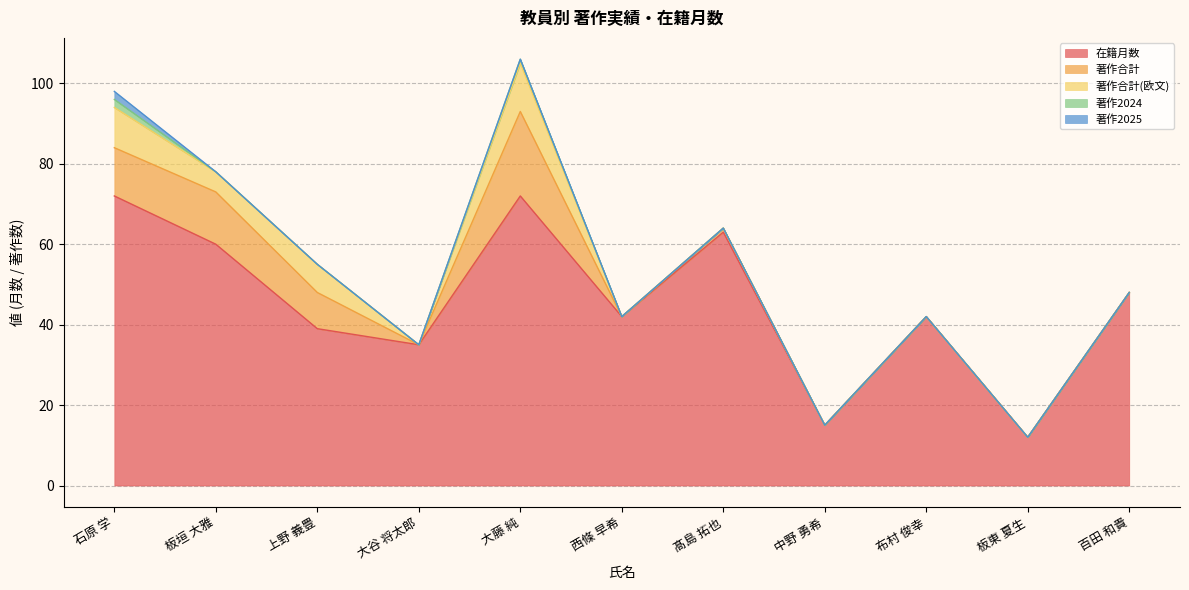

True or false: 著作合計 and 在籍月数 cross at least once.

False